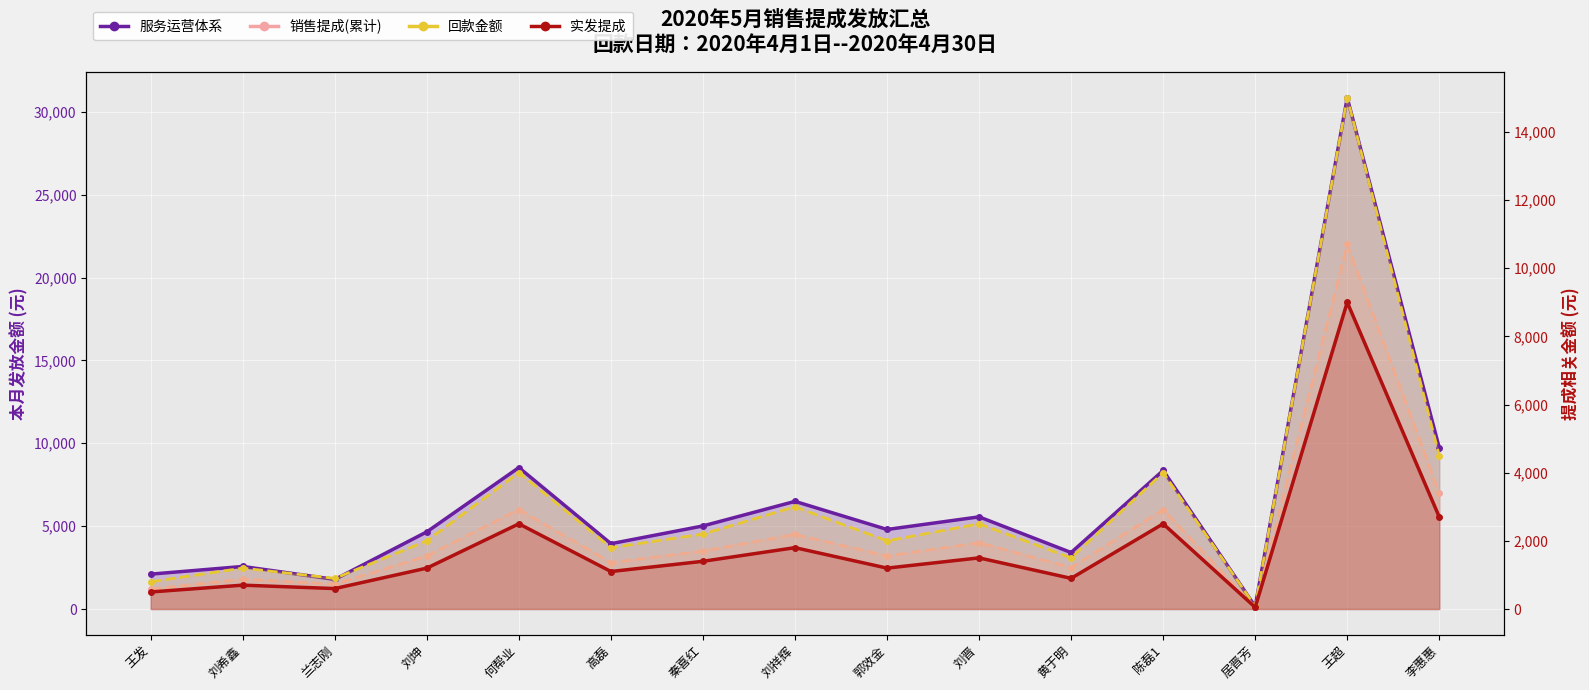

The value of 回款金额 at 李惠惠 is 2026. True or false?

False